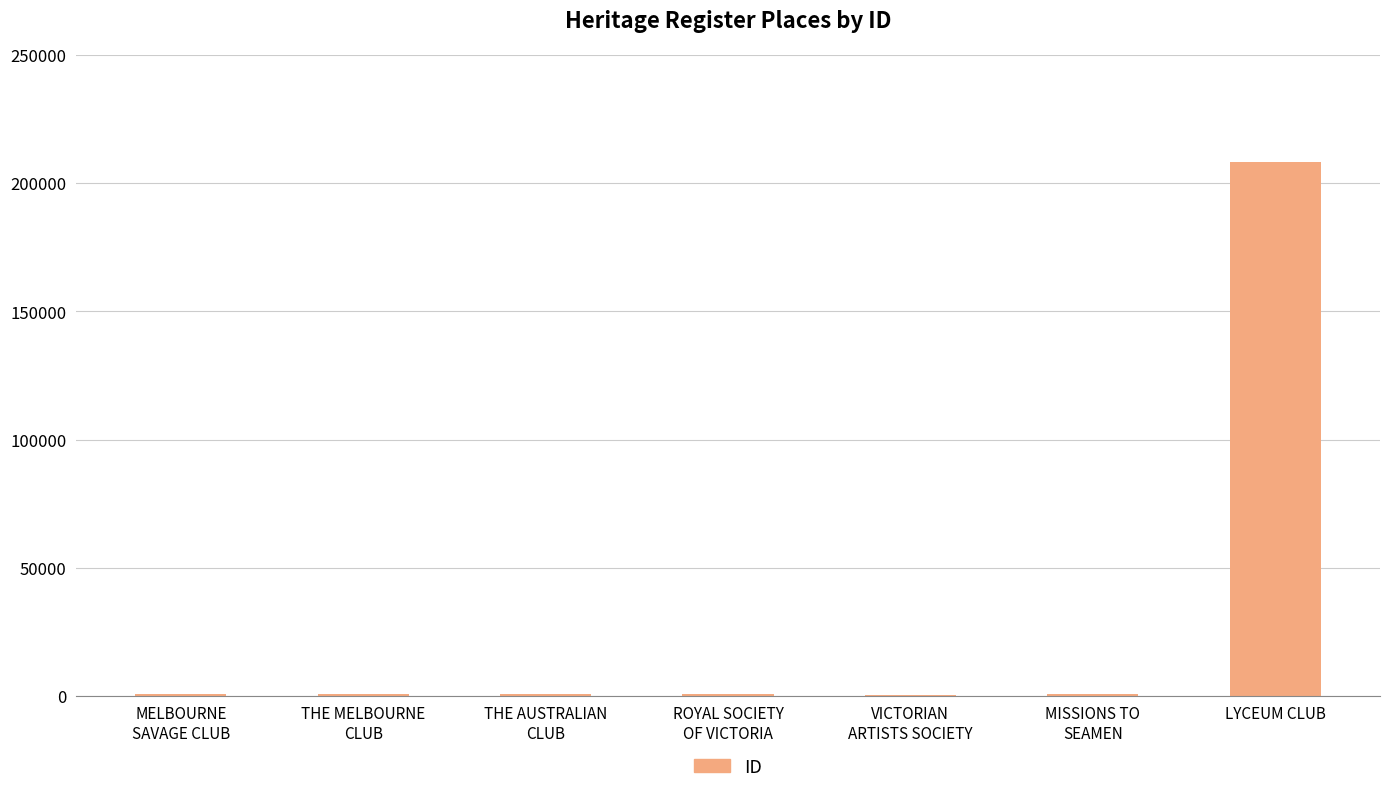

At which category does the chart reach its peak across all series?

LYCEUM CLUB